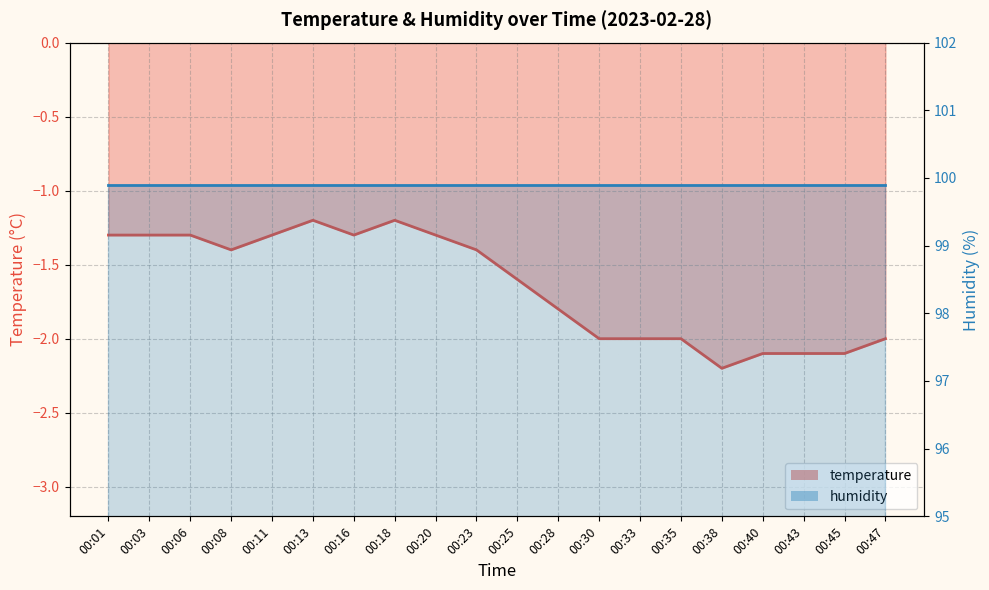

What is the value of the 4th point from the left?

-1.4